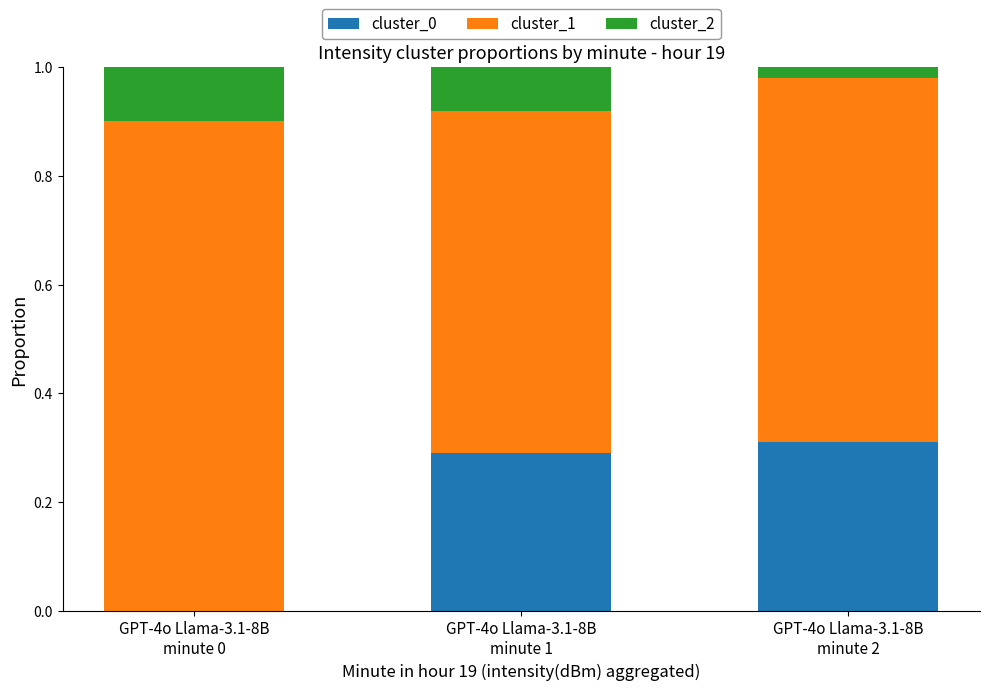

How many cluster_1 values are between 0 and 1?

3